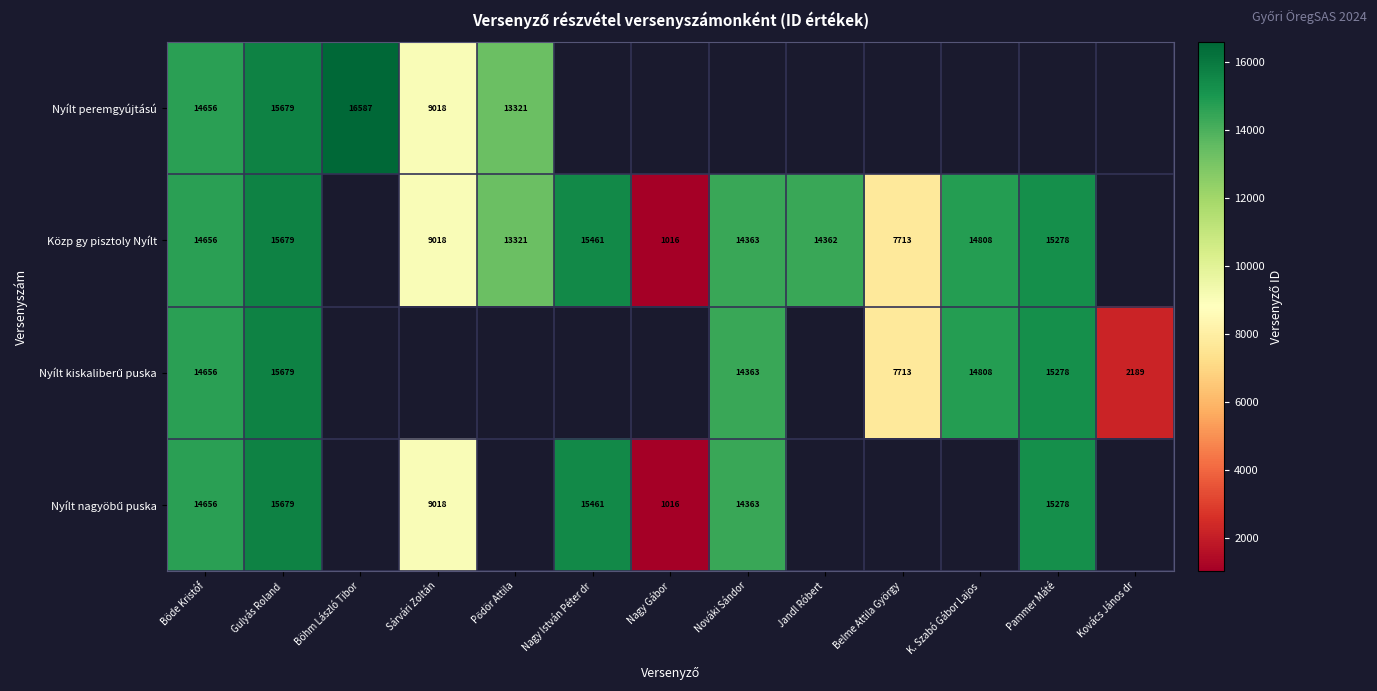

True or false: Nyílt peremgyújtású has a value of 27753 at Böhm László Tibor.

False